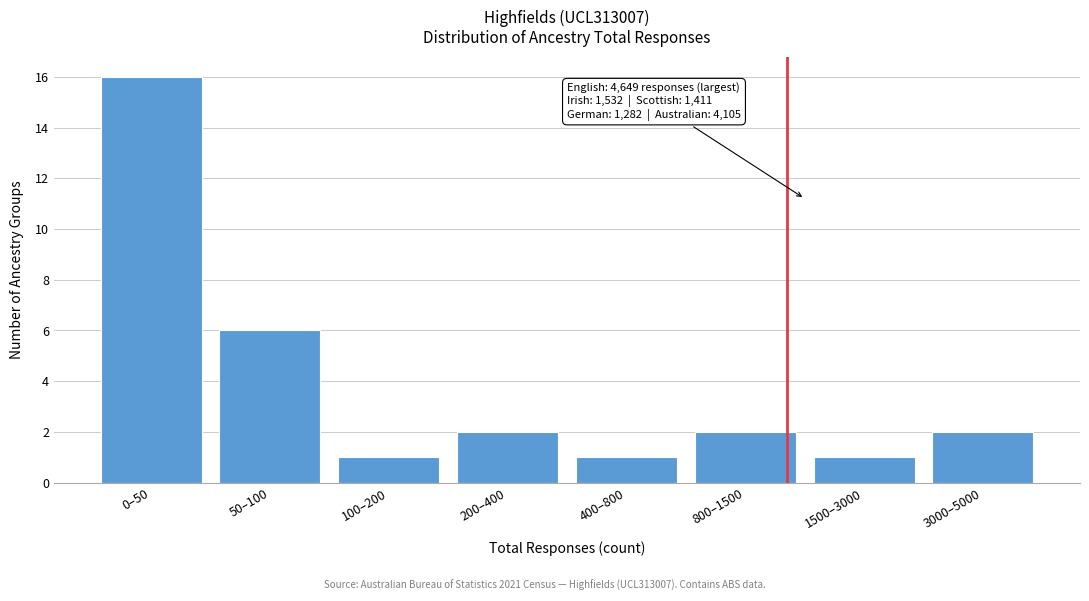

Reading left to right, transcribe all the data shown in this chart.

0–50=16	50–100=6	100–200=1	200–400=2	400–800=1	800–1500=2	1500–3000=1	3000–5000=2